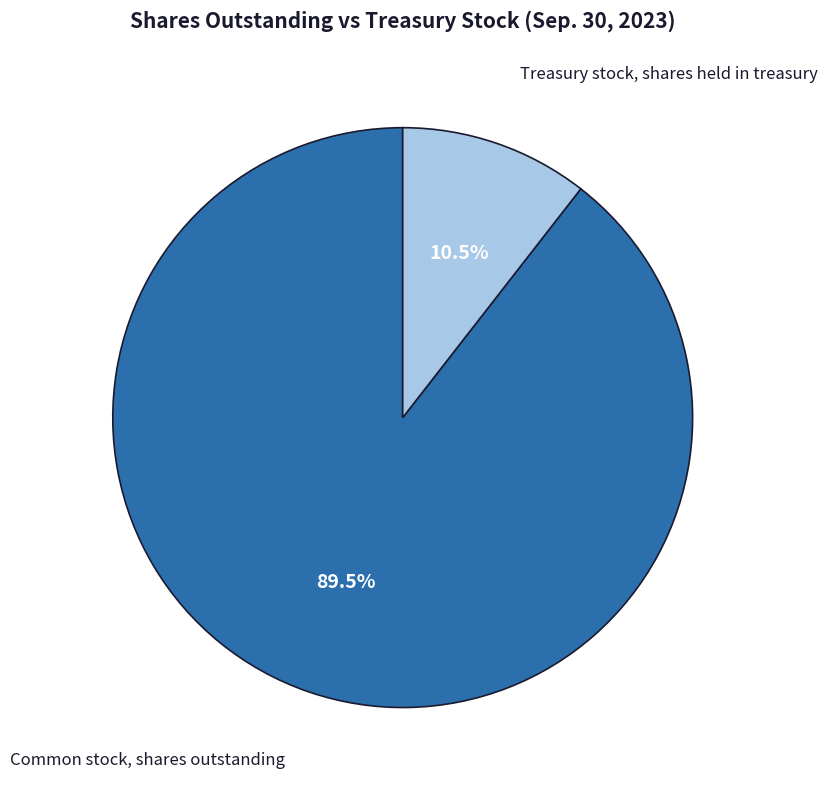

Is there a majority slice in this chart?

Yes